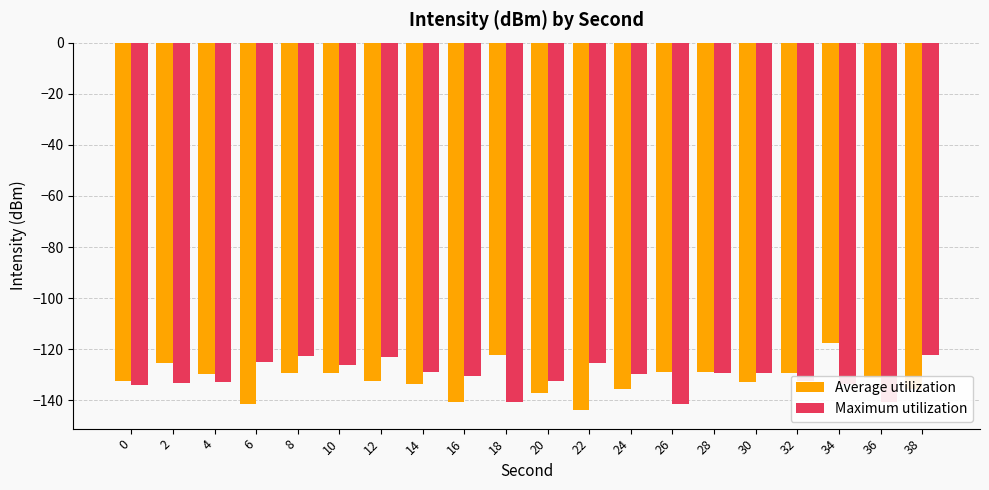

What is the total value across all series at 18?

-262.9